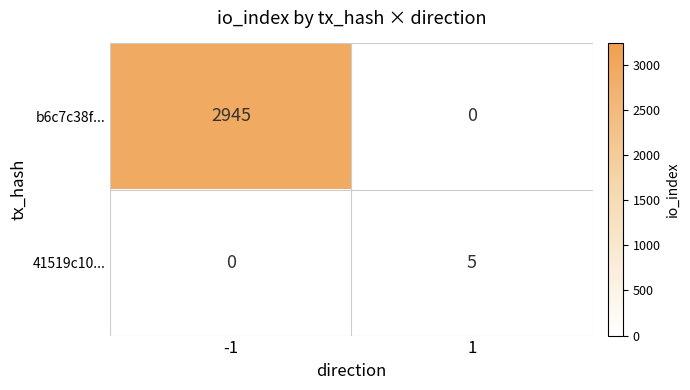

List the labels in order of b6c7c38f... value, largest first.

-1, 1